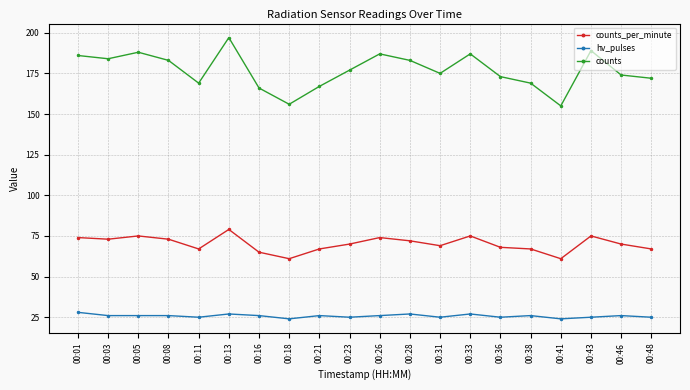

What is the minimum value shown in the chart?

24